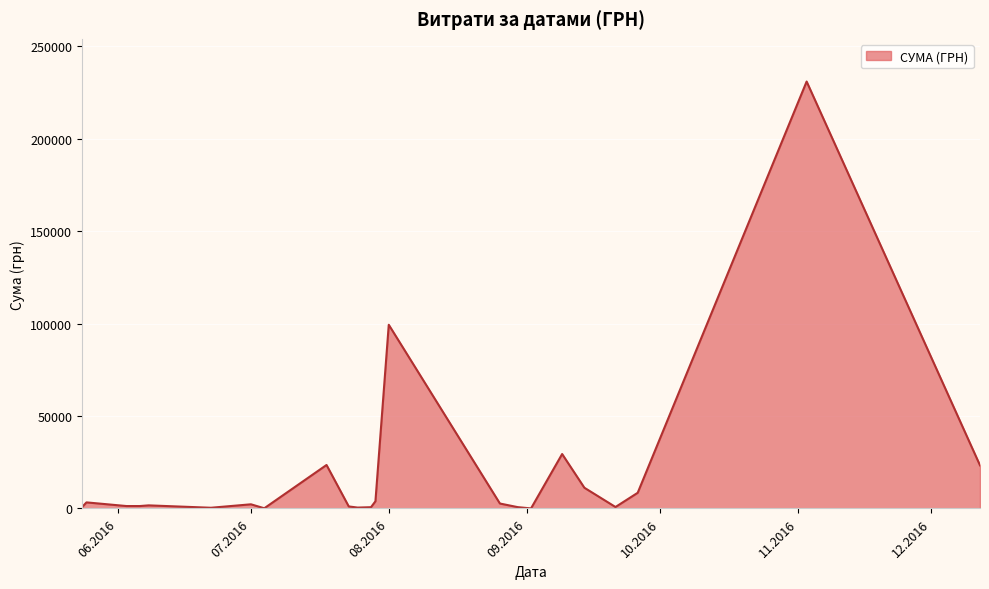

What is the maximum value shown in the chart?

230842.2